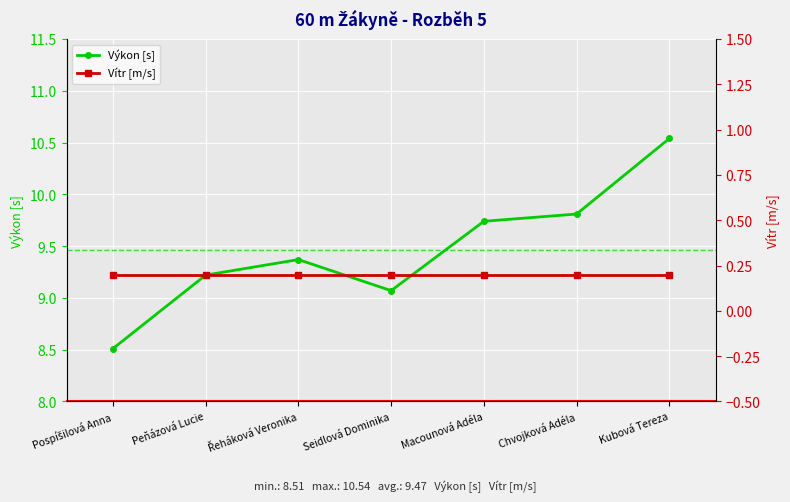

What is the label of the 5th point from the left?

Macounová Adéla